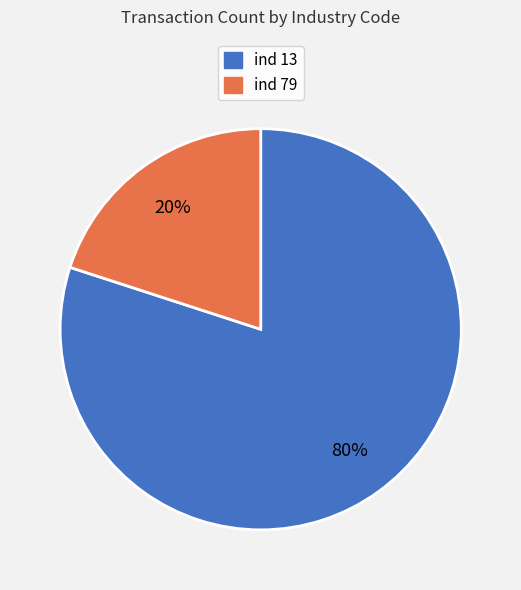

How many segments does this pie chart have?

2